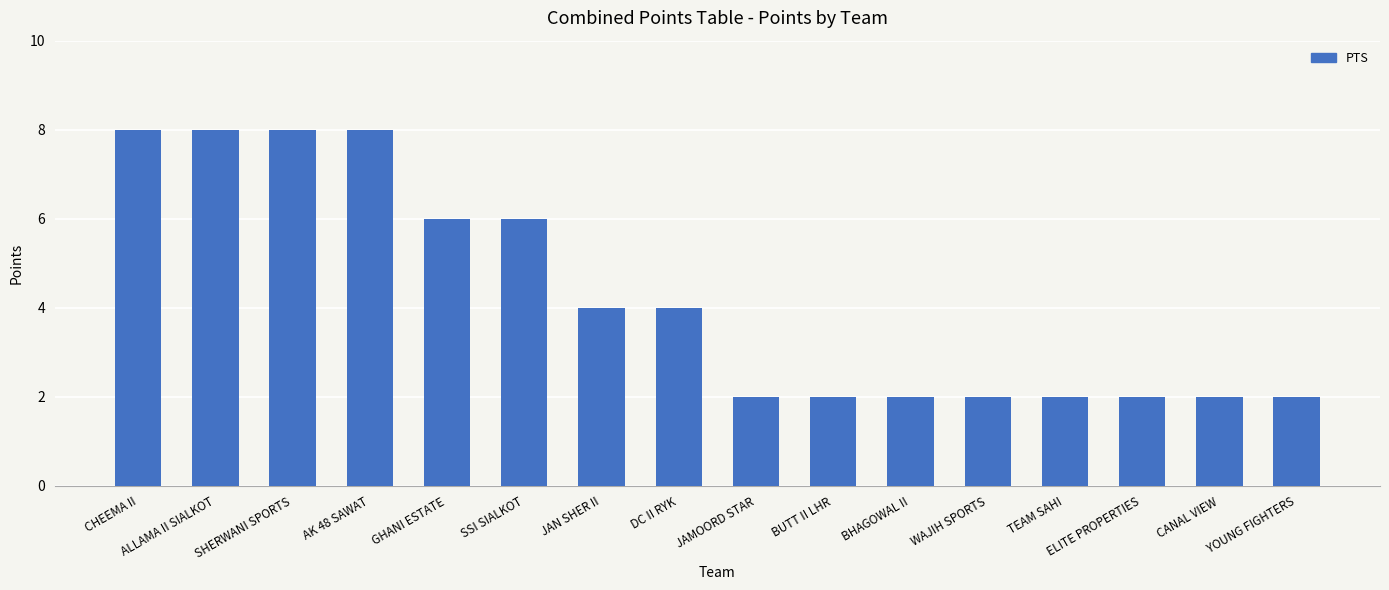

What is the maximum value shown in the chart?

8